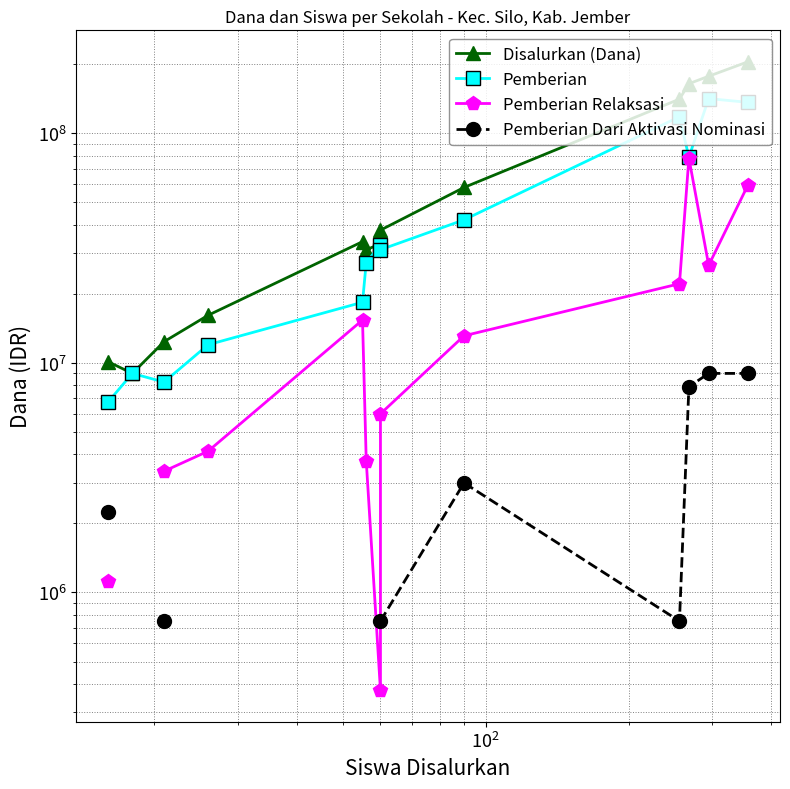

How many series are shown in this chart?

4